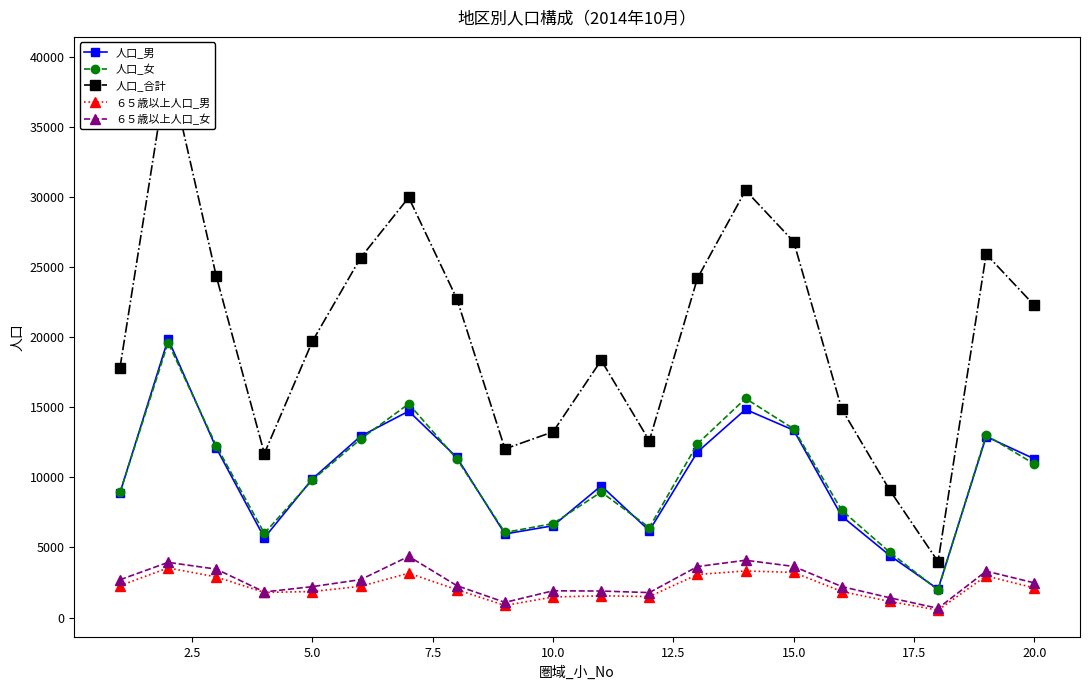

What is the maximum value for ６５歳以上人口_女?

4366